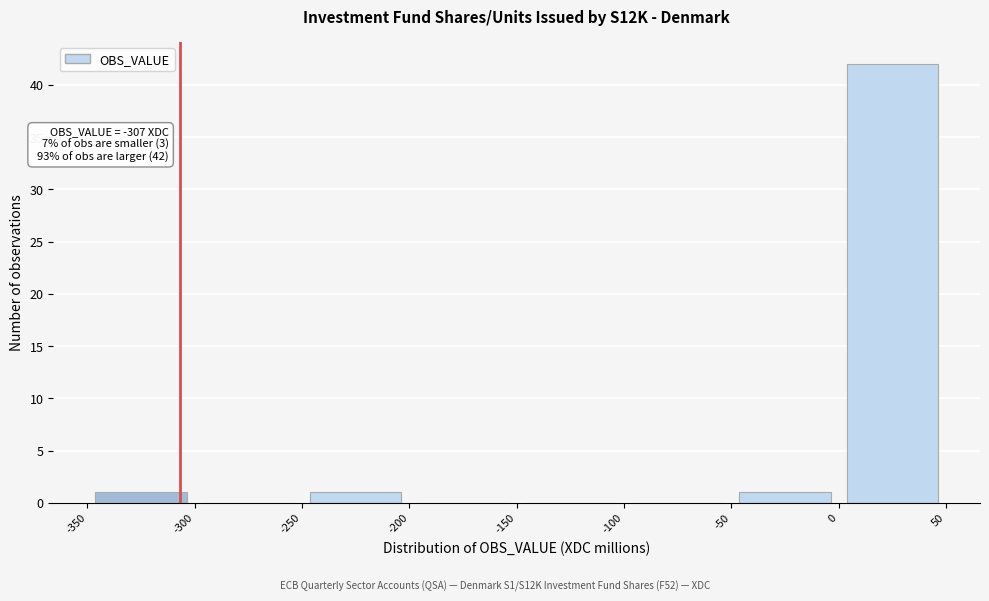

Over which range of the x-axis is the bar tallest?

0 to 50